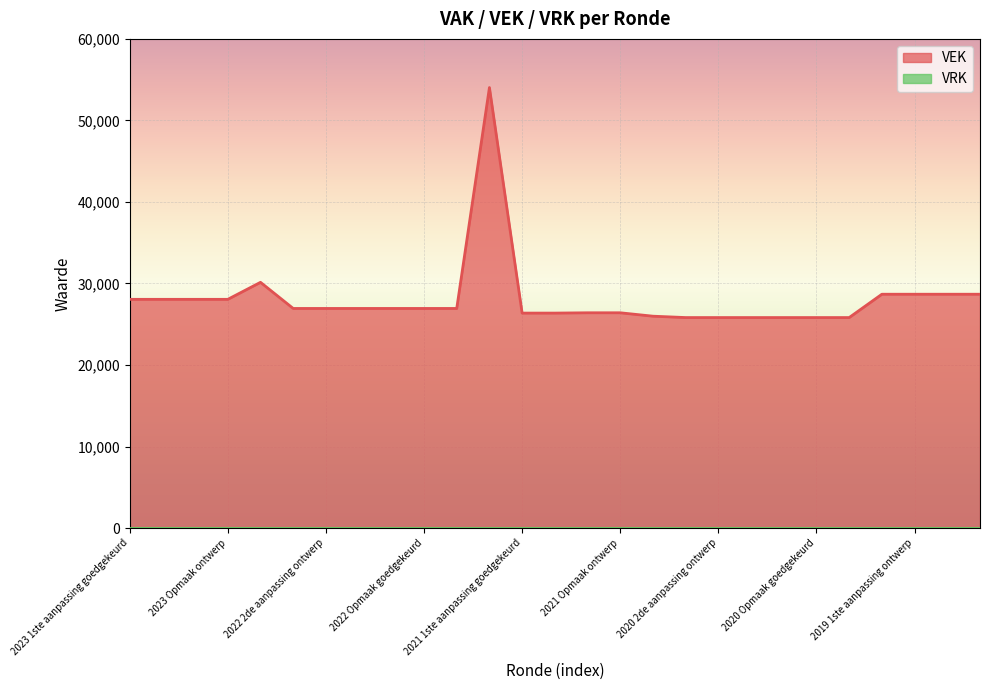

How many lines are shown in the chart?

1